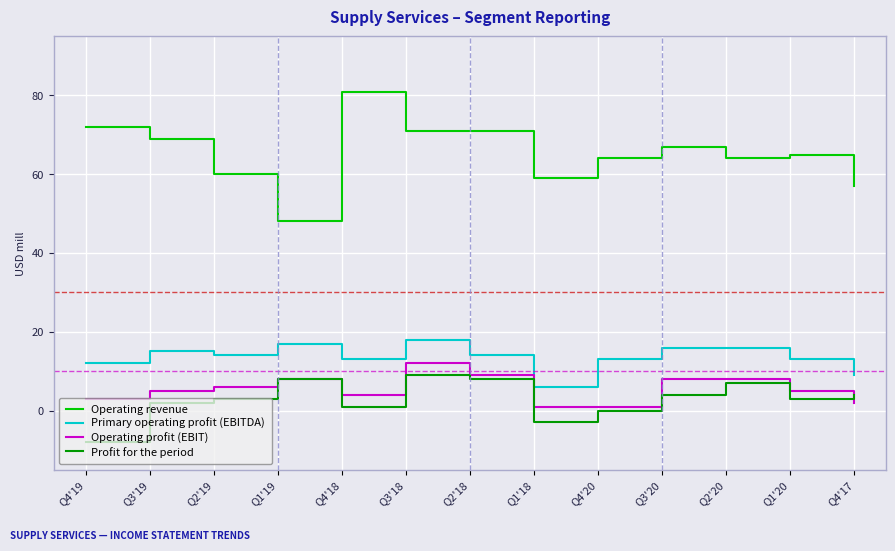

Reading right to left, extract all data points from this chart.

Operating revenue: Q4'17=57	Q1'20=65	Q2'20=64	Q3'20=67	Q4'20=64	Q1'18=59	Q2'18=71	Q3'18=71	Q4'18=81	Q1'19=48	Q2'19=60	Q3'19=69	Q4'19=72
Primary operating profit (EBITDA): Q4'17=9	Q1'20=13	Q2'20=16	Q3'20=16	Q4'20=13	Q1'18=6	Q2'18=14	Q3'18=18	Q4'18=13	Q1'19=17	Q2'19=14	Q3'19=15	Q4'19=12
Operating profit (EBIT): Q4'17=2	Q1'20=5	Q2'20=8	Q3'20=8	Q4'20=1	Q1'18=1	Q2'18=9	Q3'18=12	Q4'18=4	Q1'19=8	Q2'19=6	Q3'19=5	Q4'19=3
Profit for the period: Q4'17=4	Q1'20=3	Q2'20=7	Q3'20=4	Q4'20=0	Q1'18=-3	Q2'18=8	Q3'18=9	Q4'18=1	Q1'19=8	Q2'19=3	Q3'19=2	Q4'19=-8